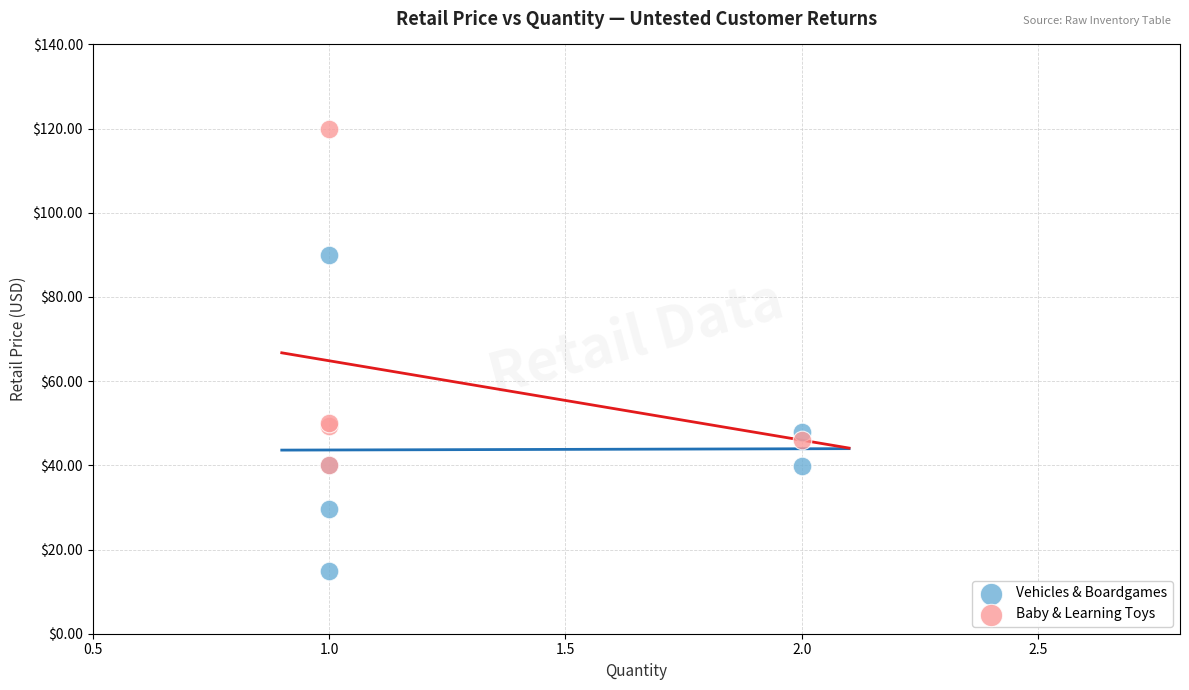

Which series reaches the minimum Y coordinate?

Vehicles & Boardgames